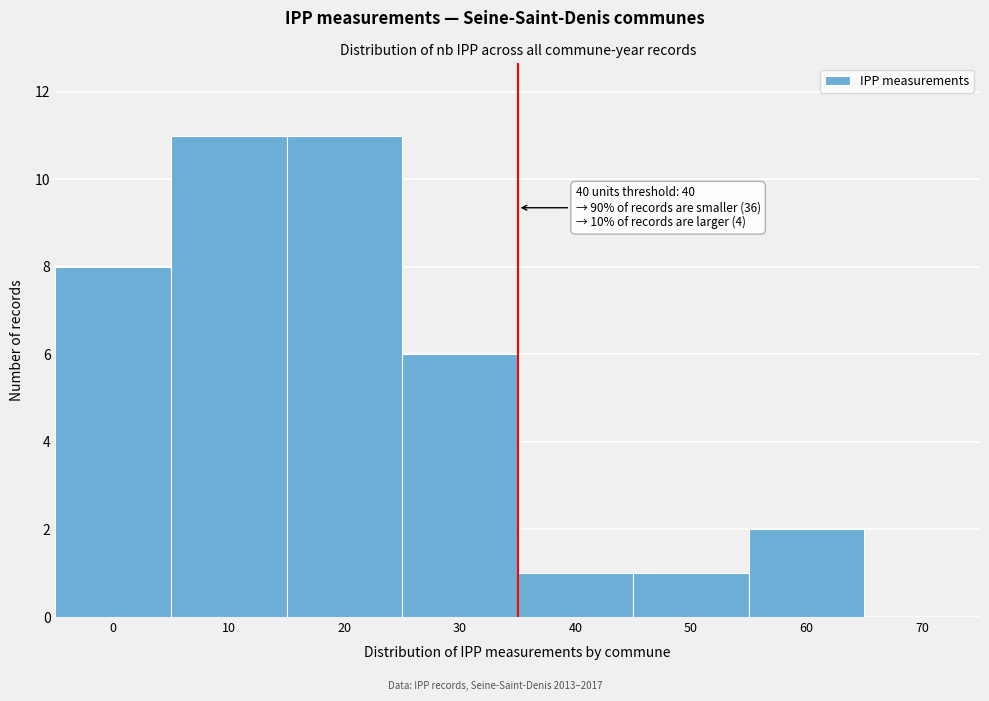

Reading left to right, transcribe all the data shown in this chart.

0=8	10=11	20=11	30=6	40=1	50=1	60=2	70=0